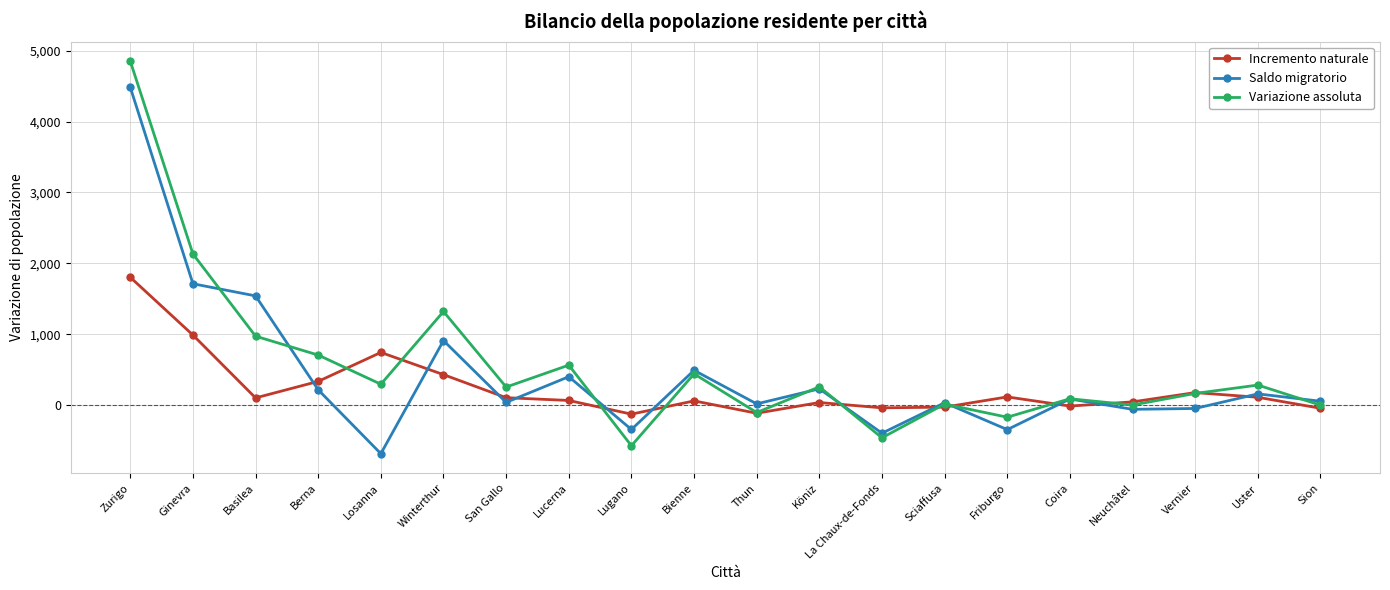

Which category has the lowest value in the Variazione assoluta series?

Lugano